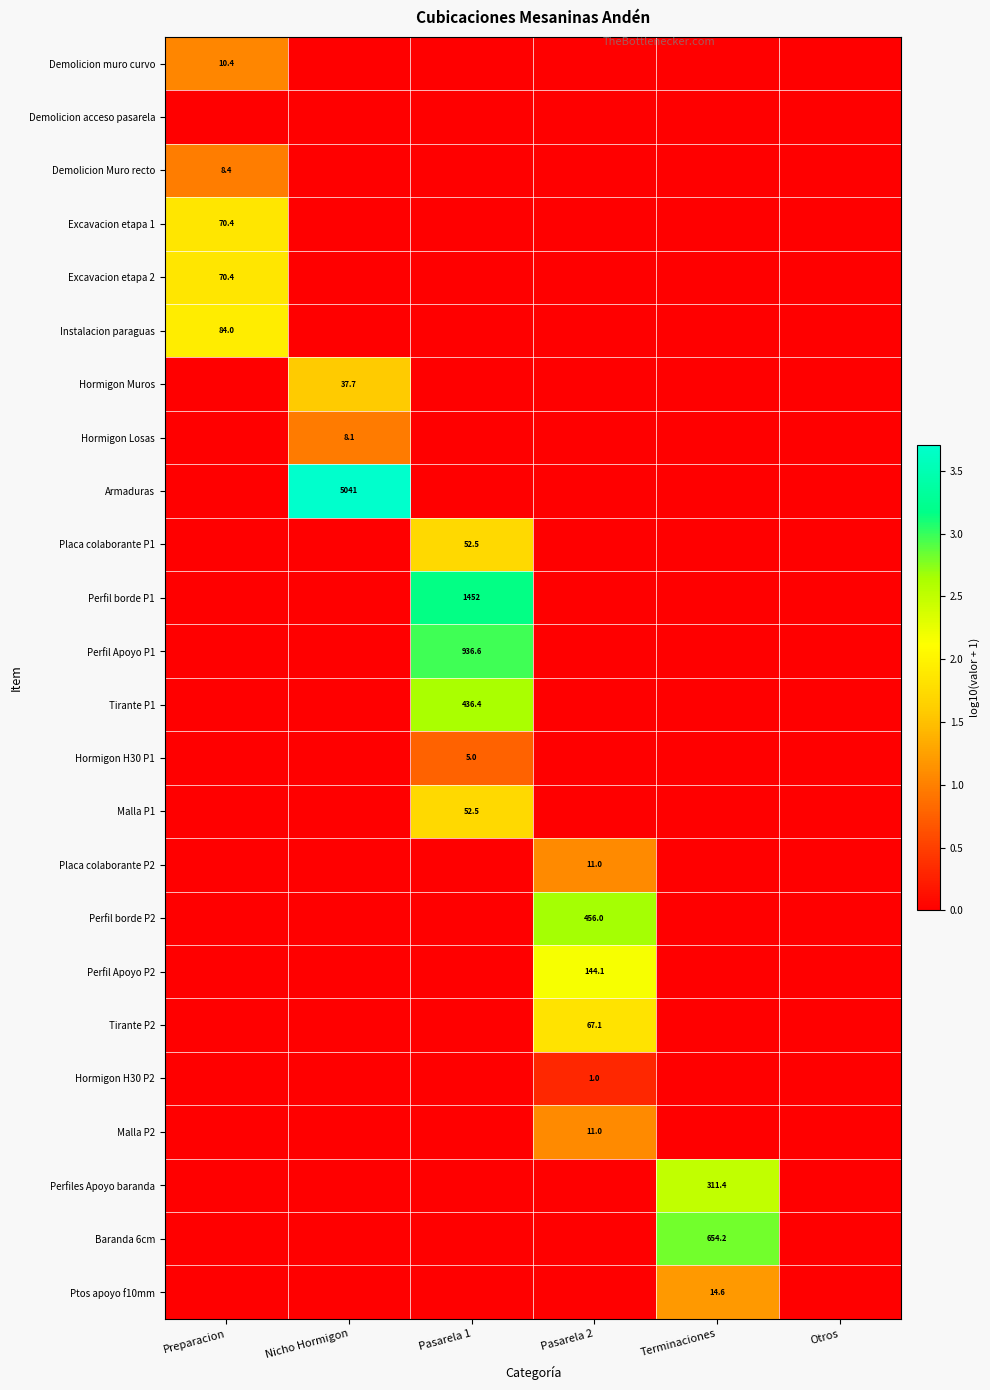

Is it true that Instalacion paraguas equals 130.9 at Preparacion?

False